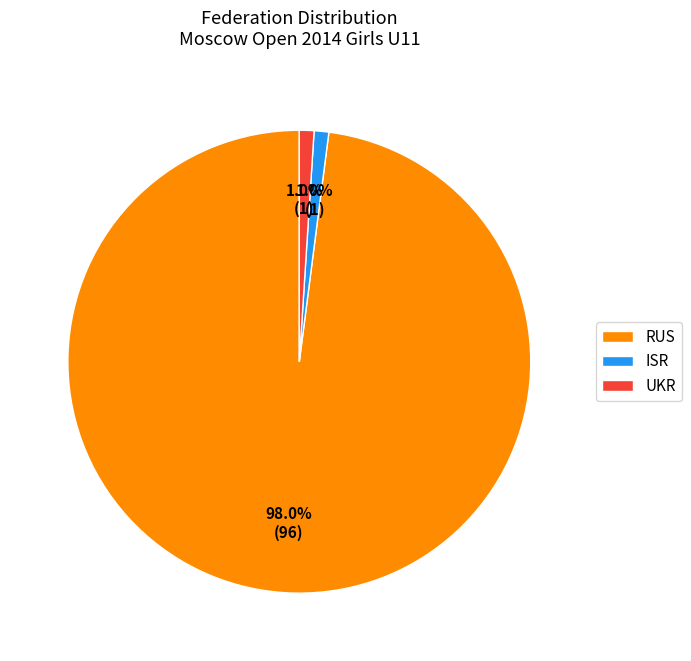

To the nearest percent, what is the combined percentage of RUS and ISR?

99%